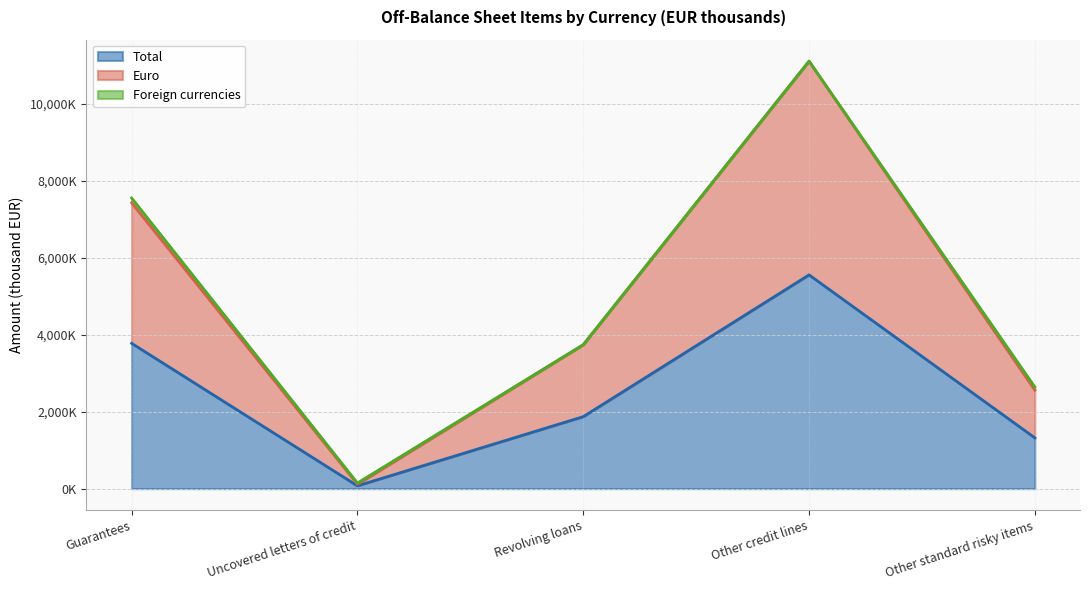

True or false: Euro and Total intersect in this chart.

False